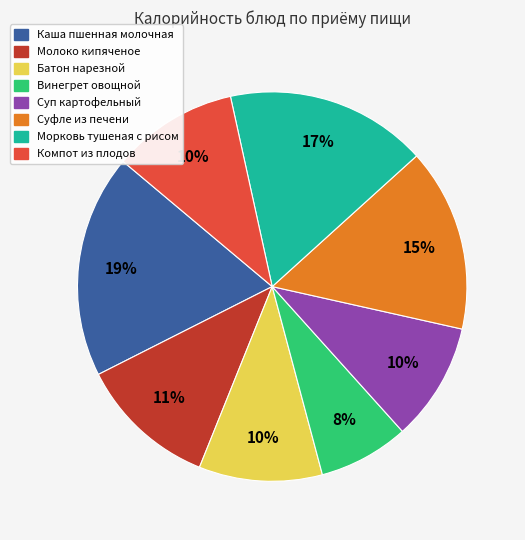

Which has a higher value, Батон нарезной or Молоко кипяченое?

Молоко кипяченое